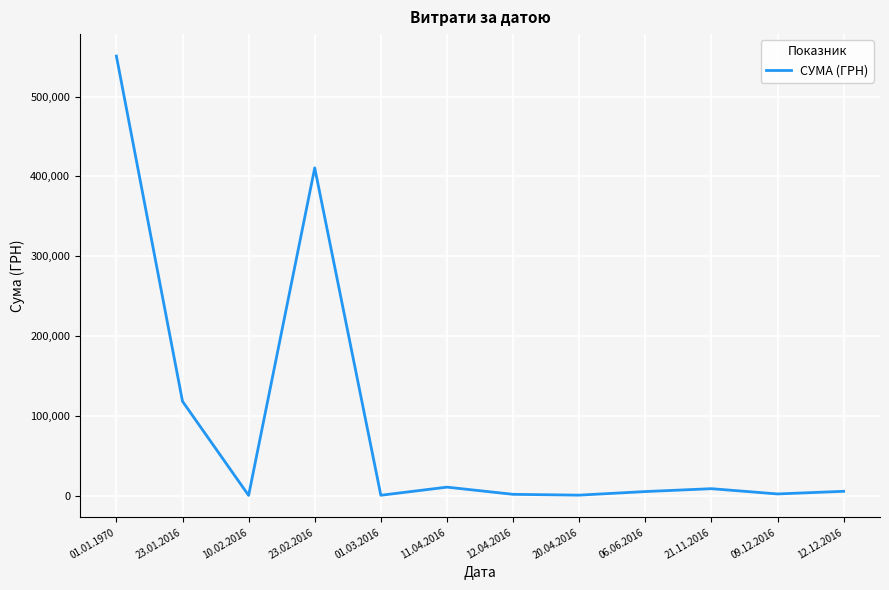

At which category does the chart reach its peak across all series?

01.01.1970